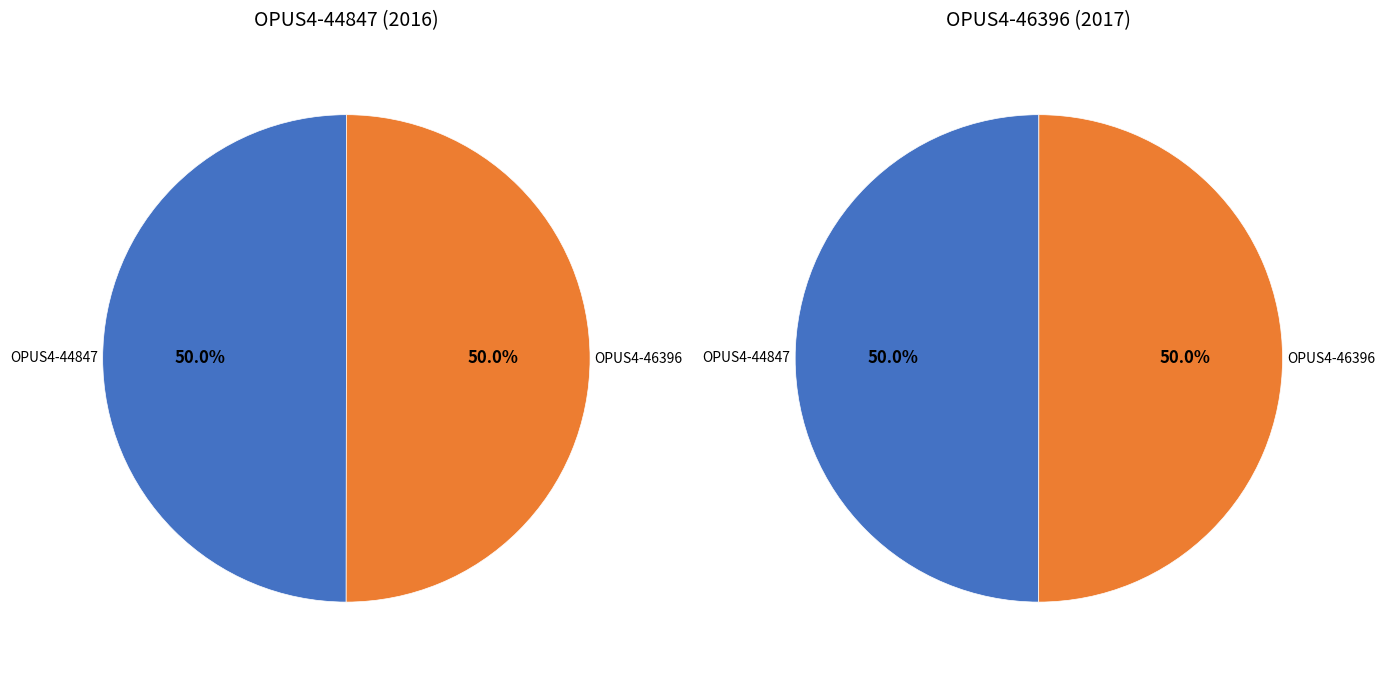

To the nearest percent, what percentage of the pie is OPUS4-46396?

50%